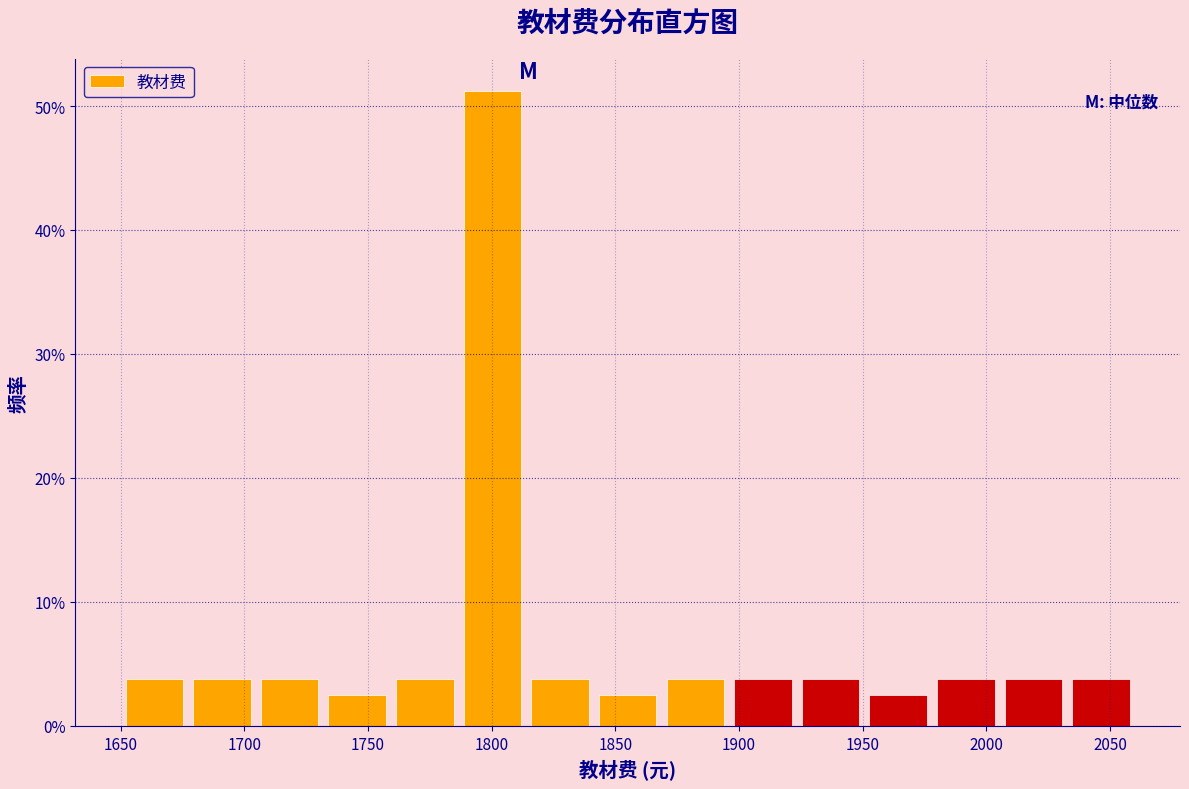

Reading left to right, transcribe this chart: for each bar, give the range it covers on the x-axis and its height. Neither the bar edges nor the heights are printed on the chart, so give them approximately, as read against the axes.

1650 to 1675: 4
1675 to 1705: 4
1705 to 1730: 4
1730 to 1760: 3
1760 to 1785: 4
1785 to 1815: 51
1815 to 1840: 4
1840 to 1870: 3
1870 to 1895: 4
1895 to 1925: 4
1925 to 1950: 4
1950 to 1980: 3
1980 to 2005: 4
2005 to 2035: 4
2035 to 2060: 4